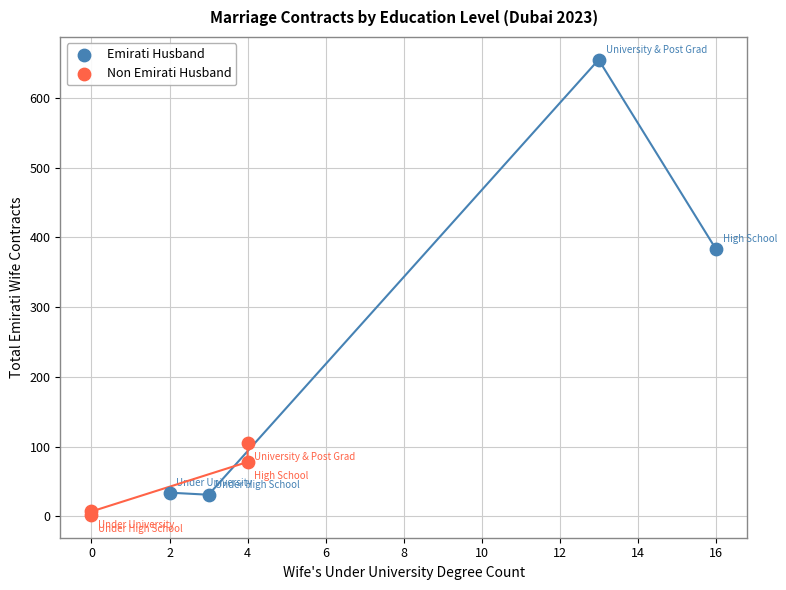

Which series has the largest Y range (max minus min)?

Emirati Husband